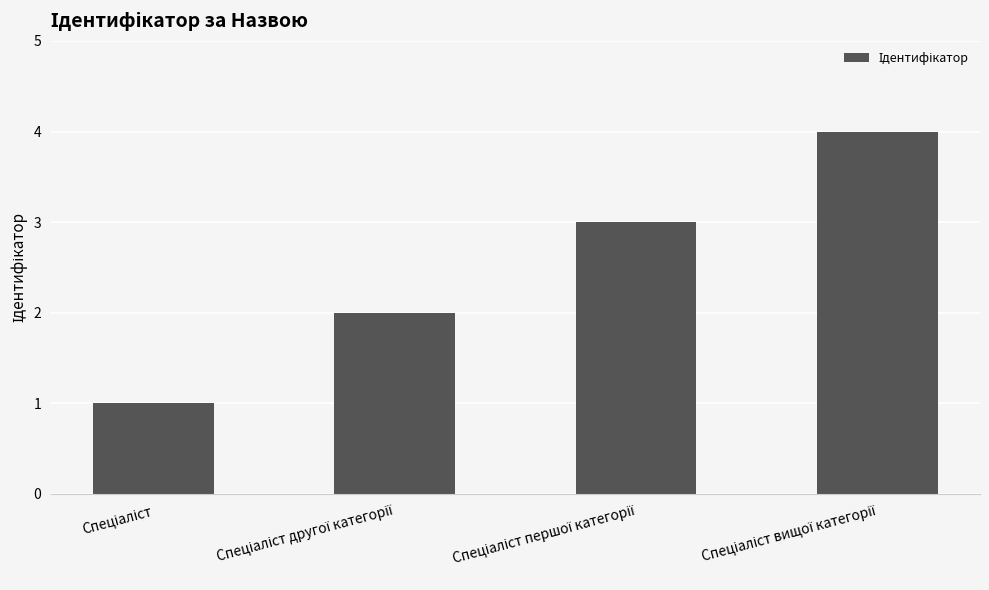

What is the value of the 1st bar from the left?

1